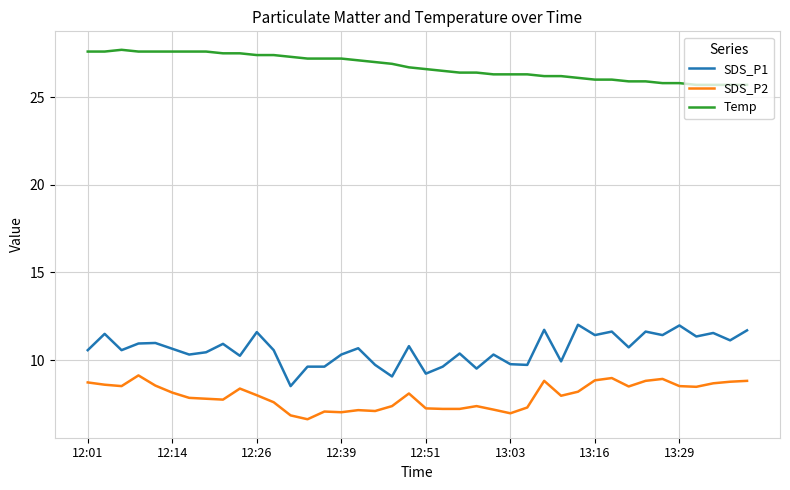

True or false: Temp and SDS_P2 cross at least once.

False